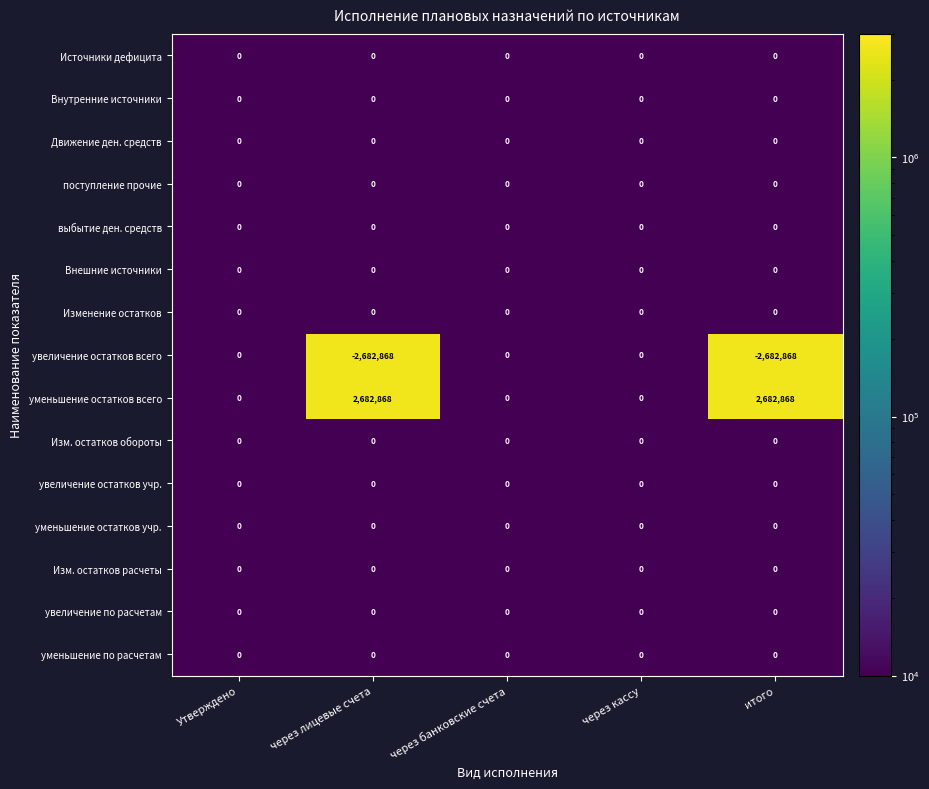

Which series has the largest total across all categories?

уменьшение остатков всего